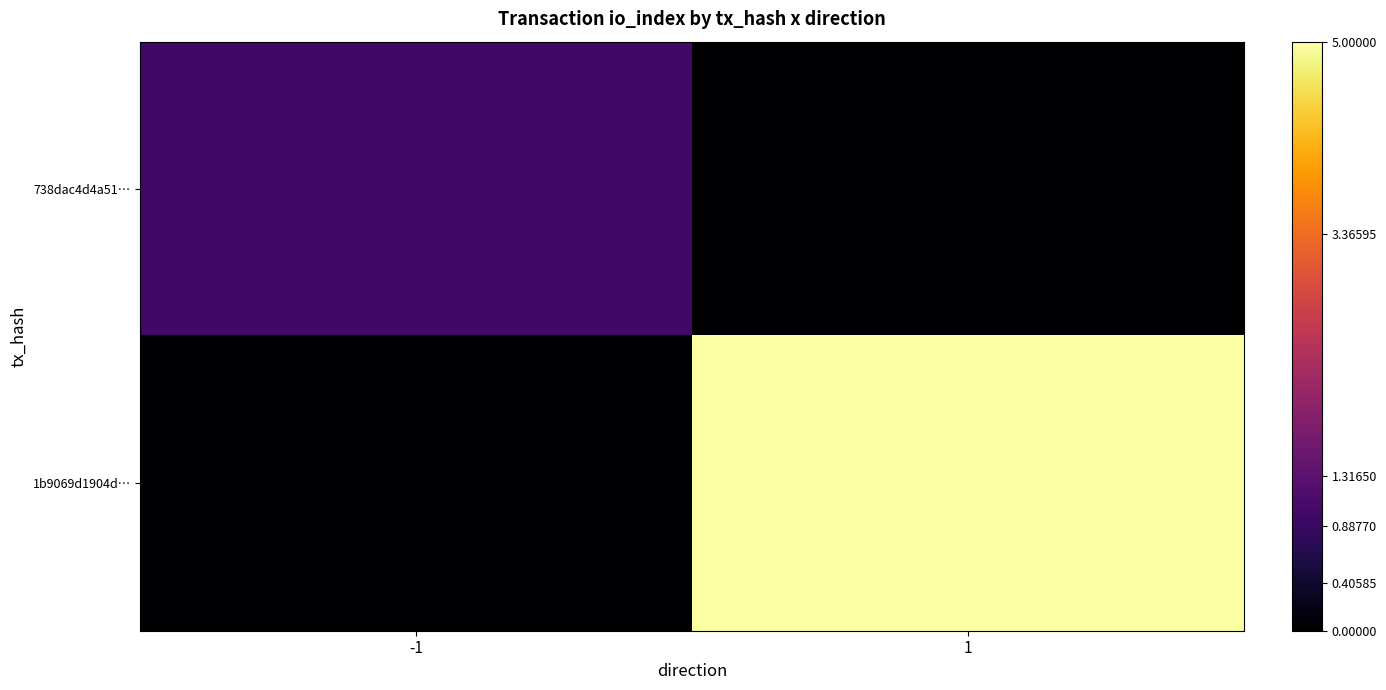

Reading left to right, transcribe all the data shown in this chart.

738dac4d4a51…: -1=1	1=0
1b9069d1904d…: -1=0	1=5